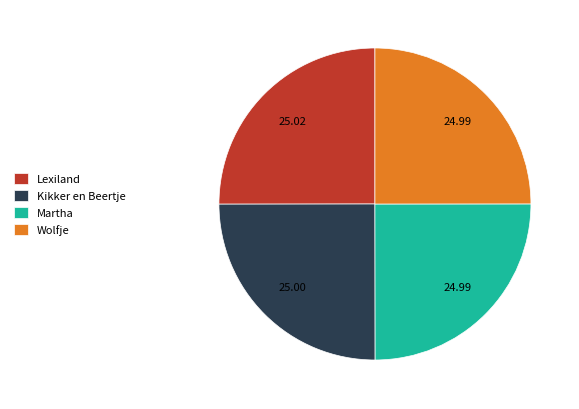

Approximately how many times larger is the value at Wolfje compared to Martha?

1.0